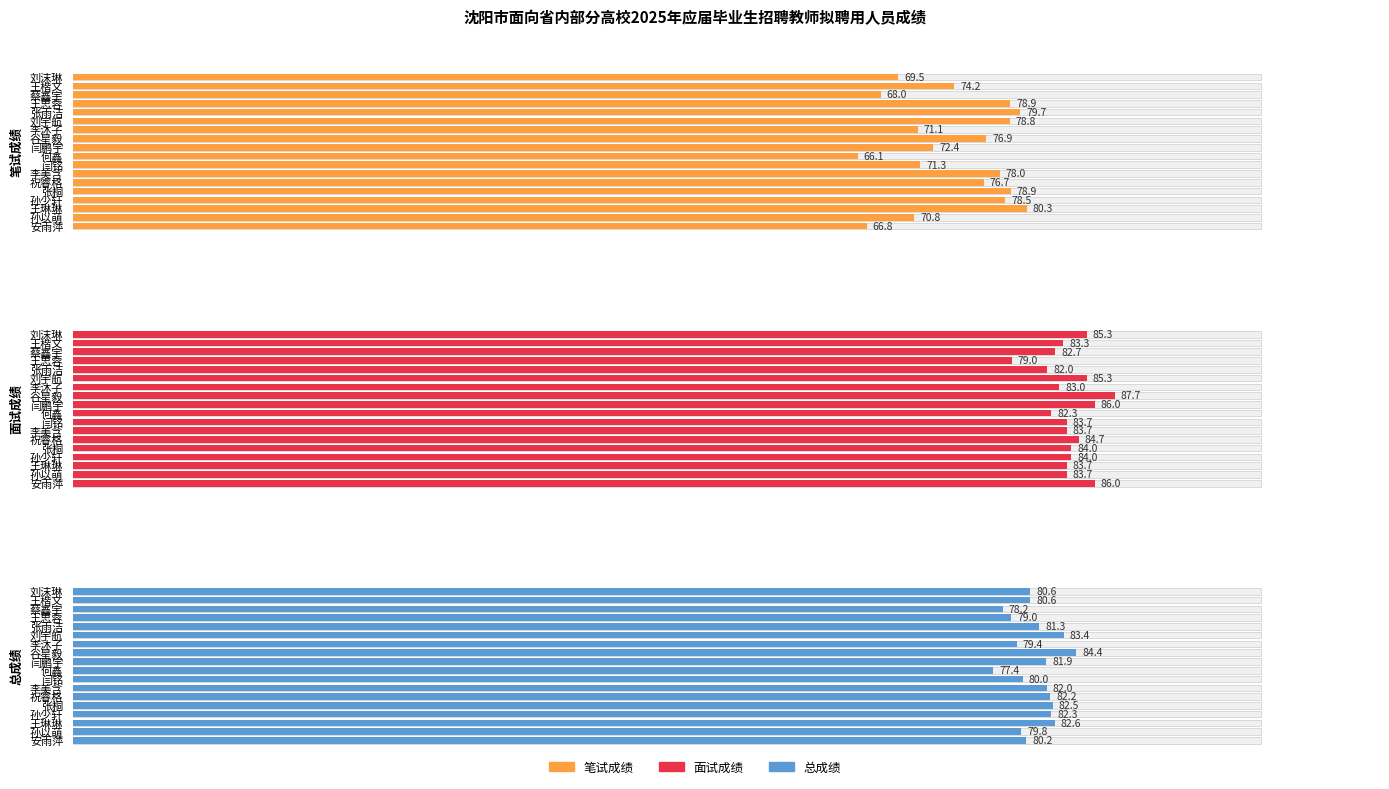

List the series in order of their overall mean, highest first.

面试成绩, 总成绩, 笔试成绩